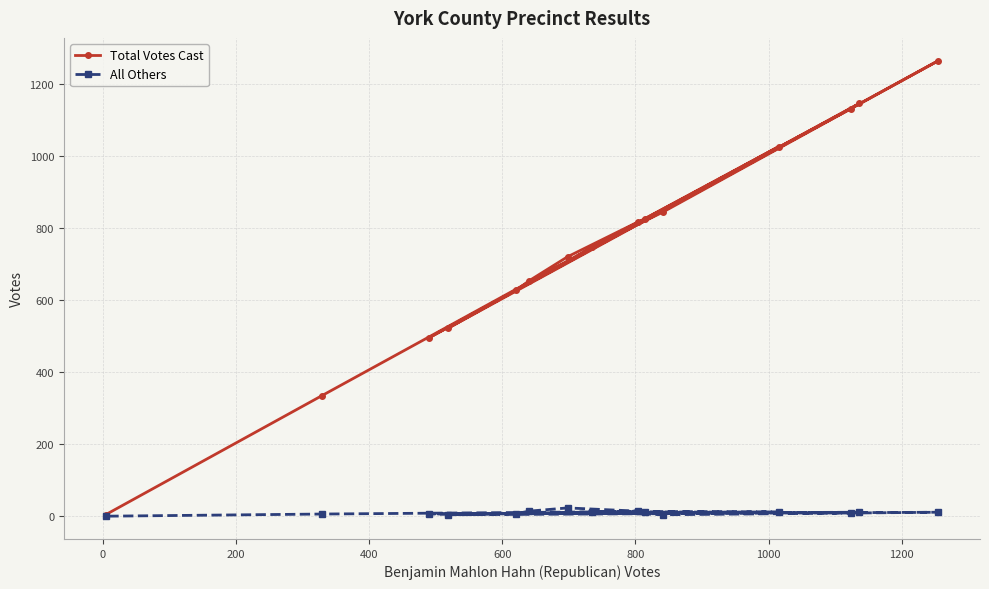

True or false: All Others and Total Votes Cast cross at least once.

False